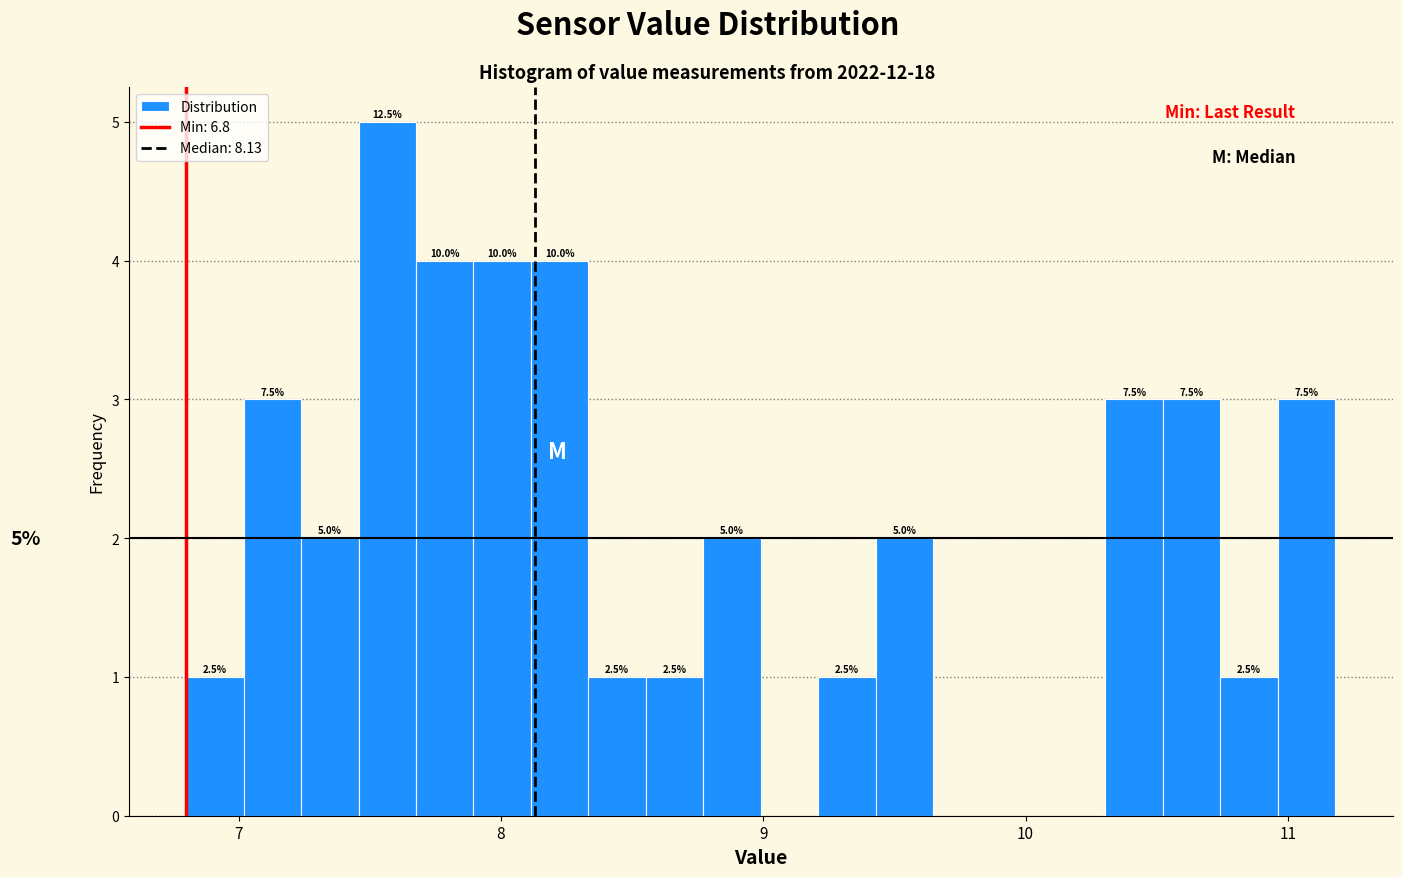

Around what value on the x-axis is the tallest bar? Give the approximate position of its centre, as read against the axis.

7.6